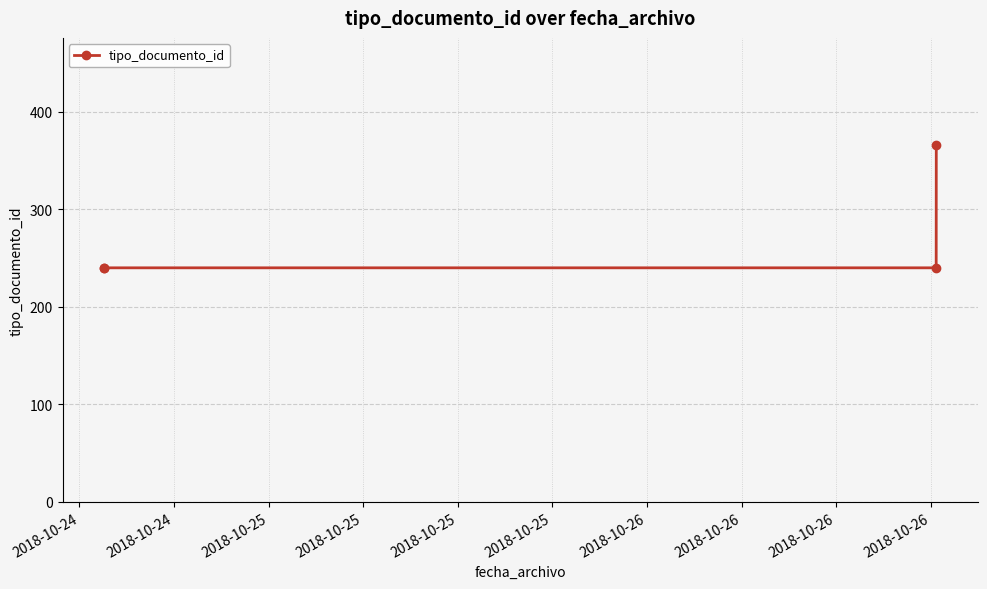

How many distinct data groups are displayed?

1